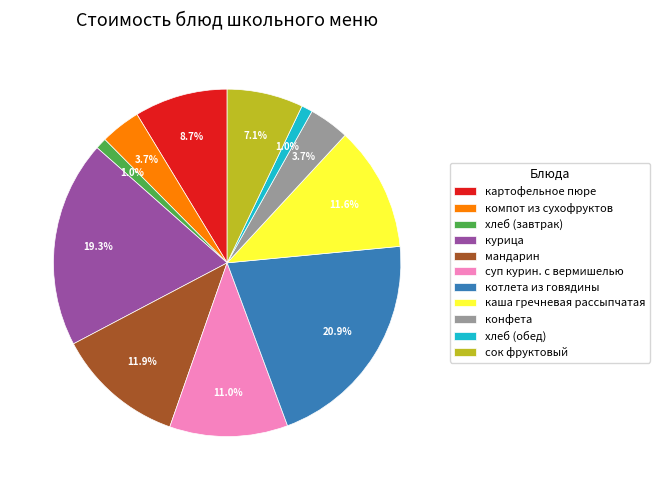

The картофельное пюре slice represents 1% of the pie. True or false?

False